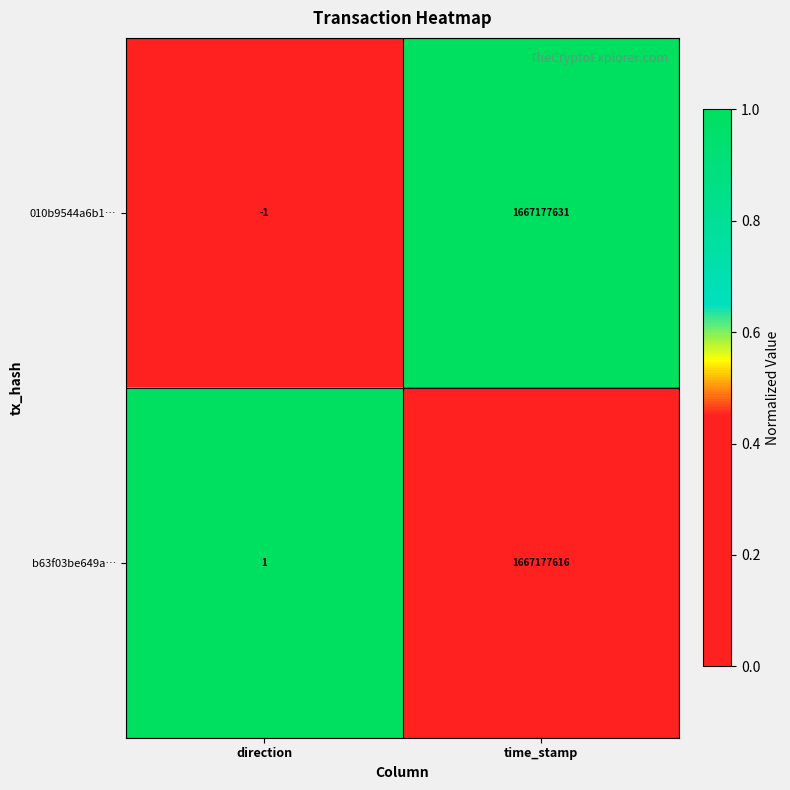

Which series has the widest spread of values?

010b9544a6b1…